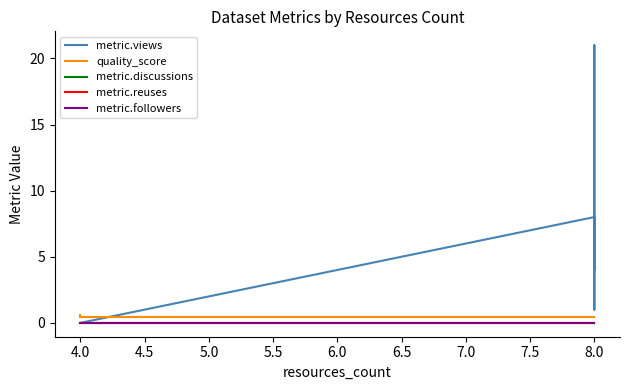

The value of metric.followers at 8.0 is 0.0. True or false?

True